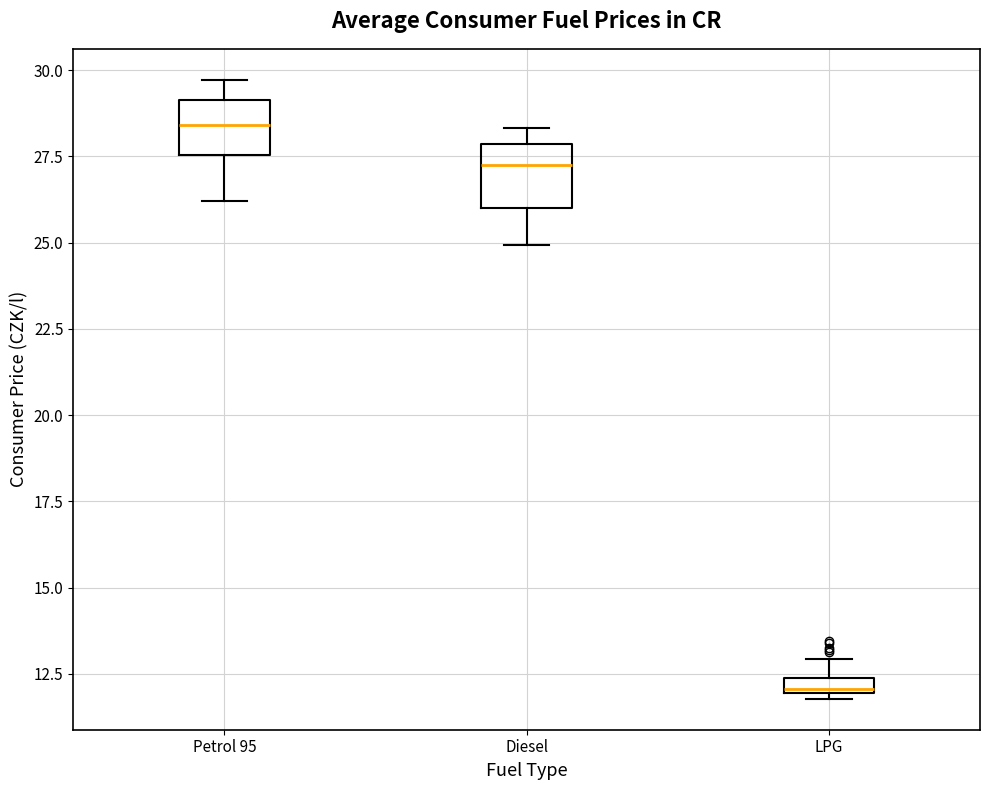

Where does the lower whisker of the box for Petrol 95 end on the y-axis? The values are not printed on the chart, so give them approximately, as read against the axis.

26.0